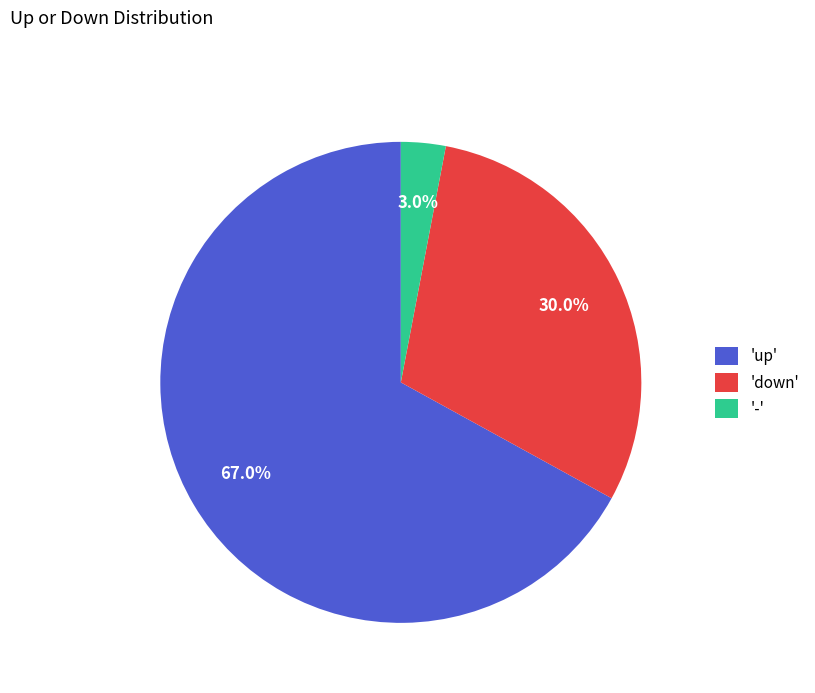

What is the ratio of the value at 'up' to the value at '-'?

22.3